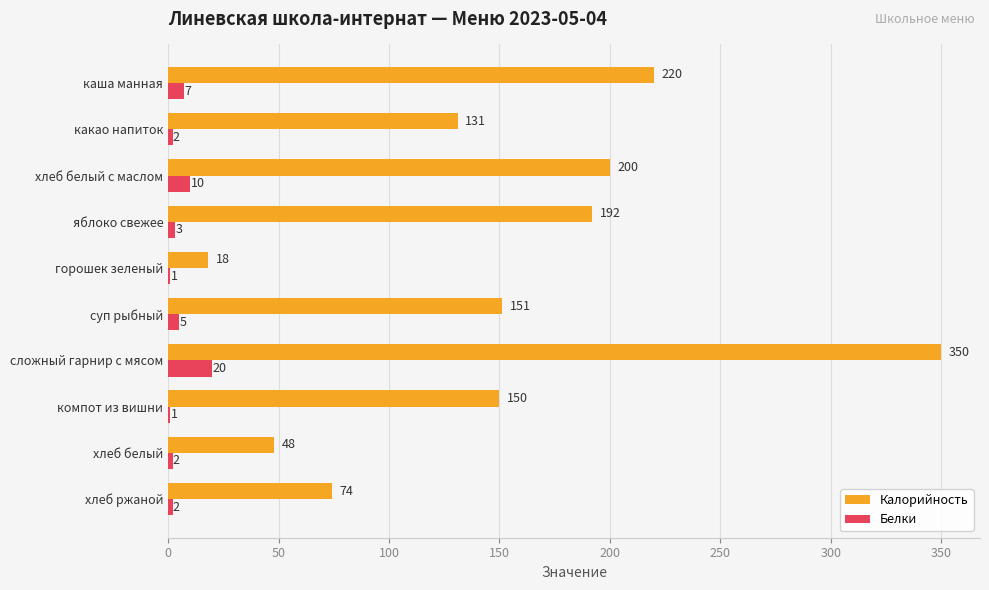

Is it true that Калорийность equals 350 at сложный гарнир с мясом?

True